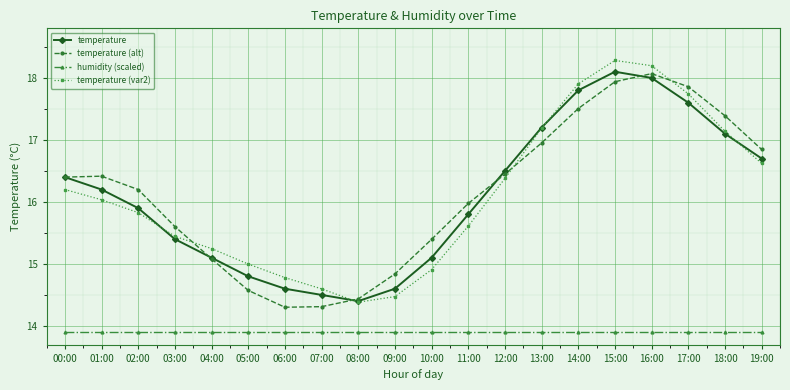

What is the total value across all series at 02:00?

61.8